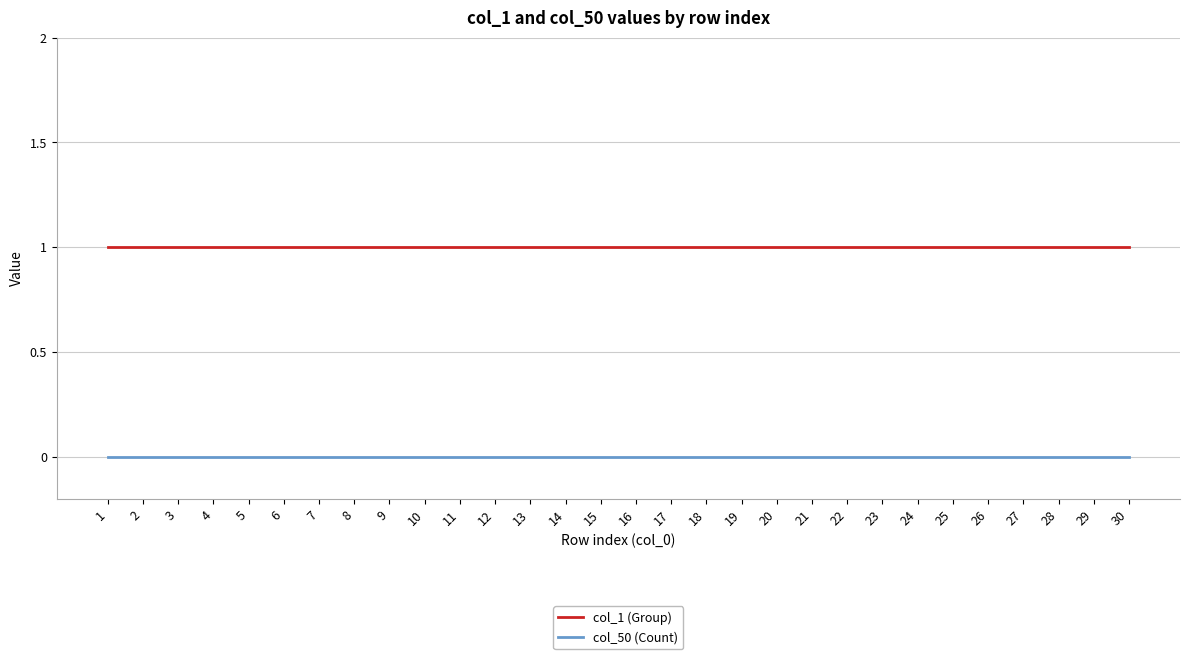

Does the chart have visible grid lines?

Yes